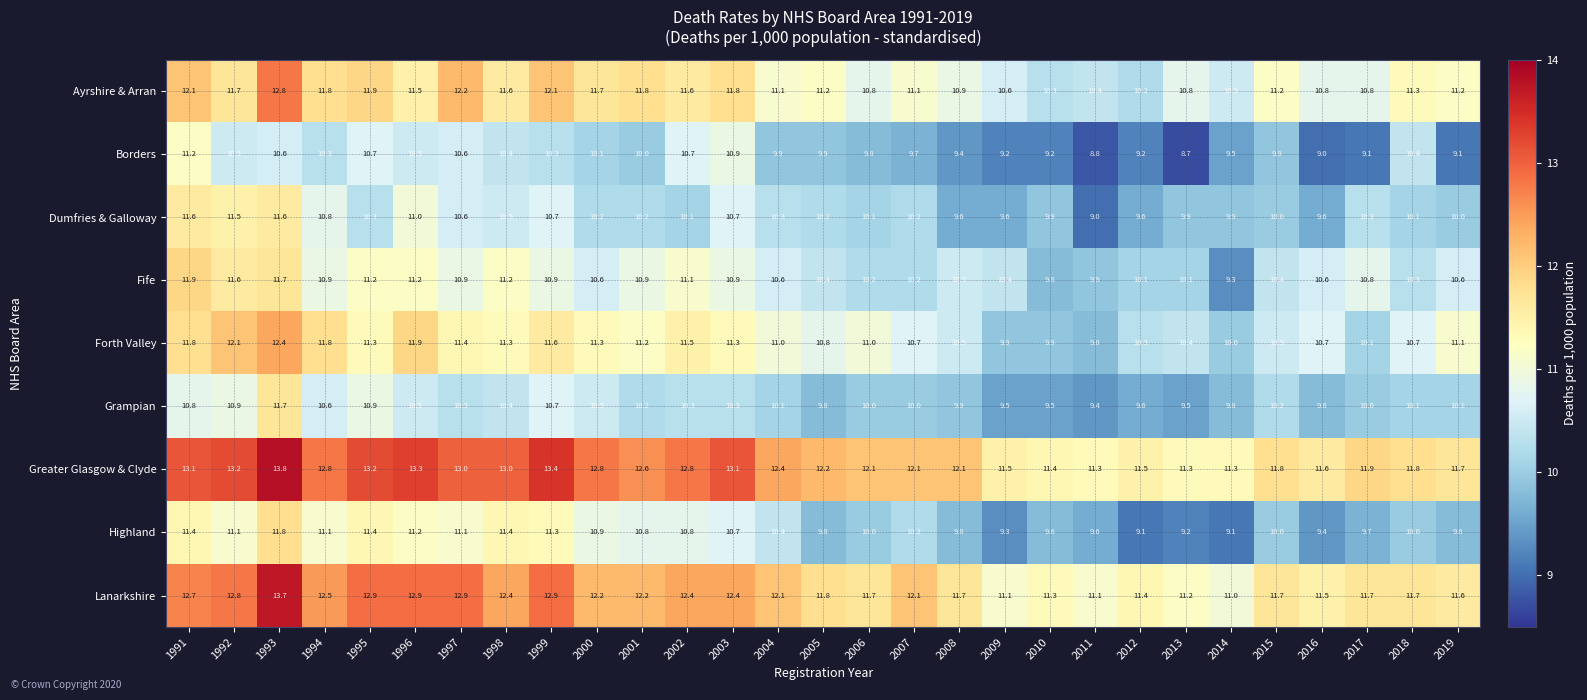

What is the sum of all Lanarkshire values?

349.6